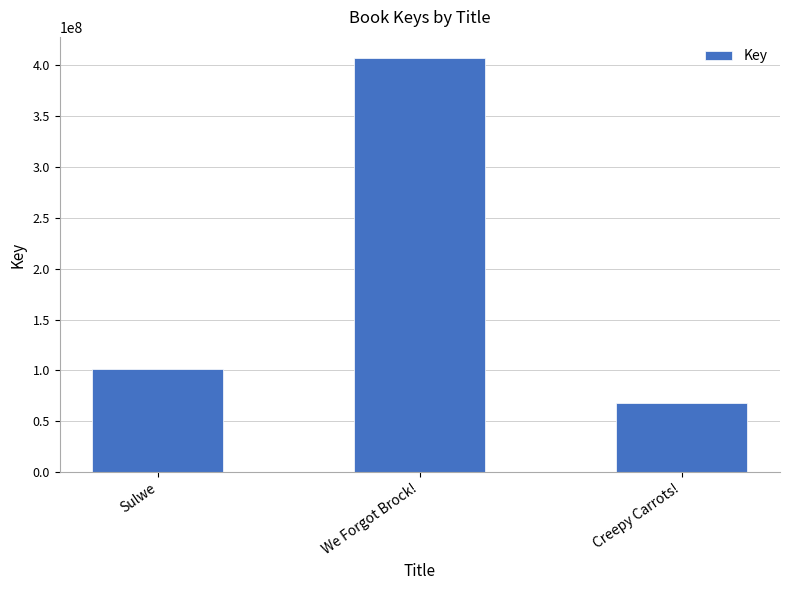

Rank the categories by value from lowest to highest.

Creepy Carrots!, Sulwe, We Forgot Brock!